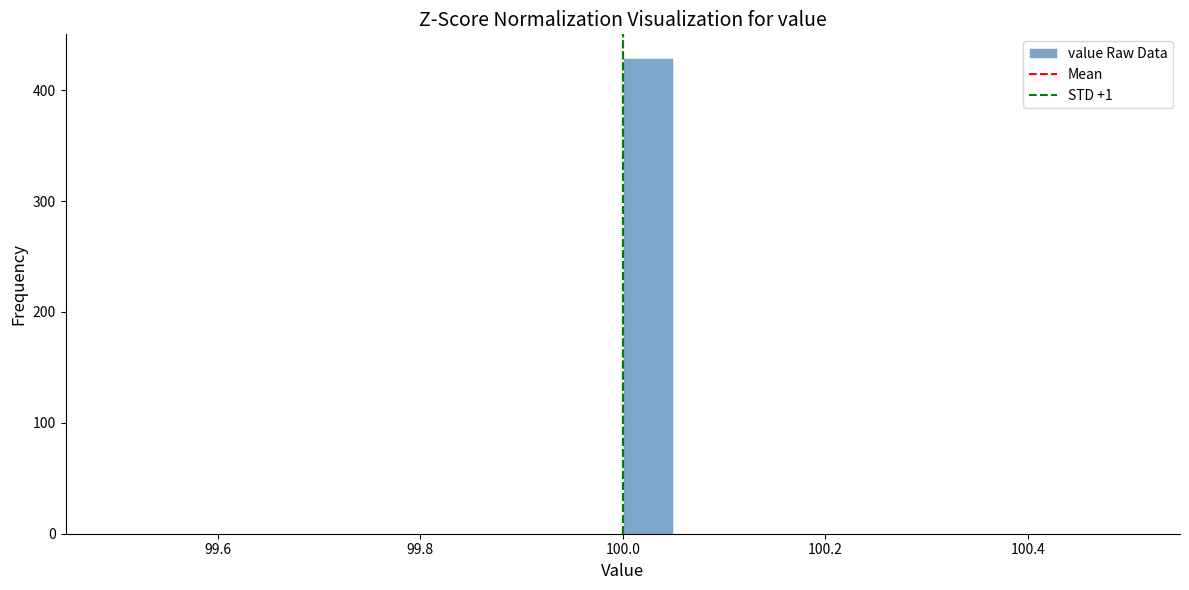

Around what value on the x-axis is the tallest bar? Give the approximate position of its centre, as read against the axis.

100.02